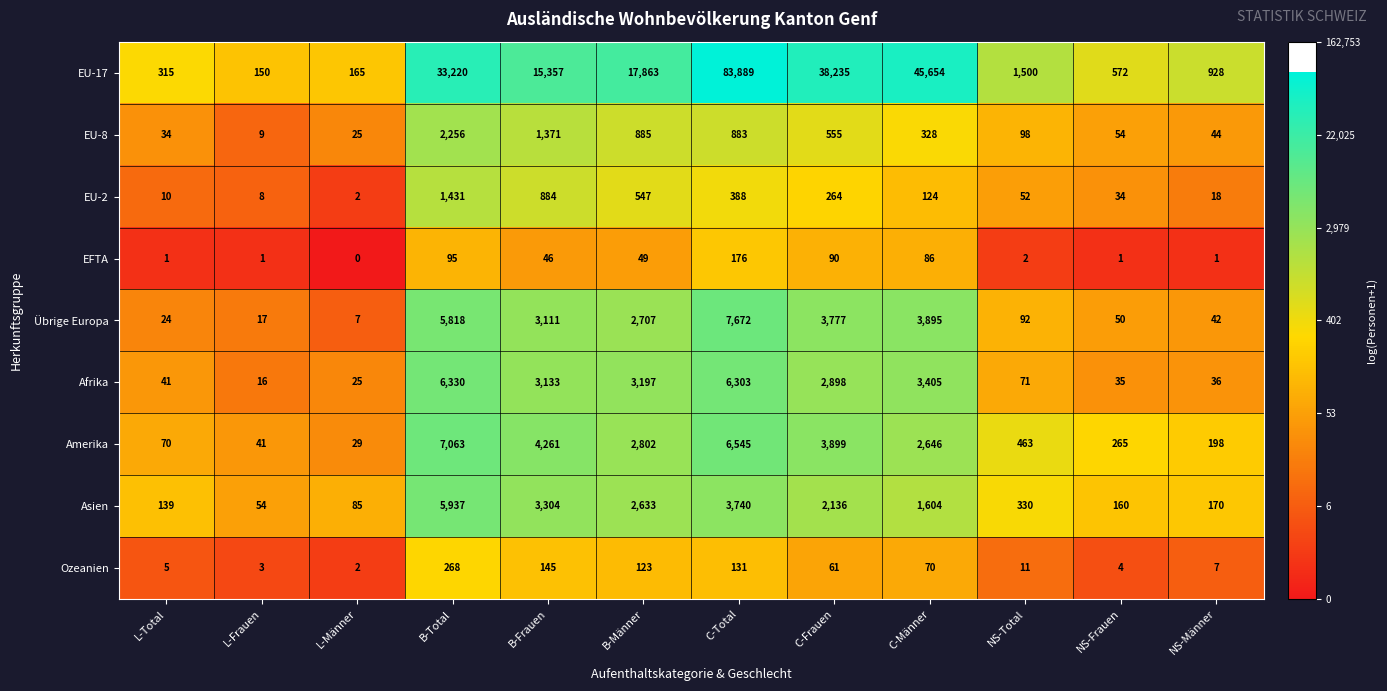

Is it true that Asien equals 85 at L-Männer?

True